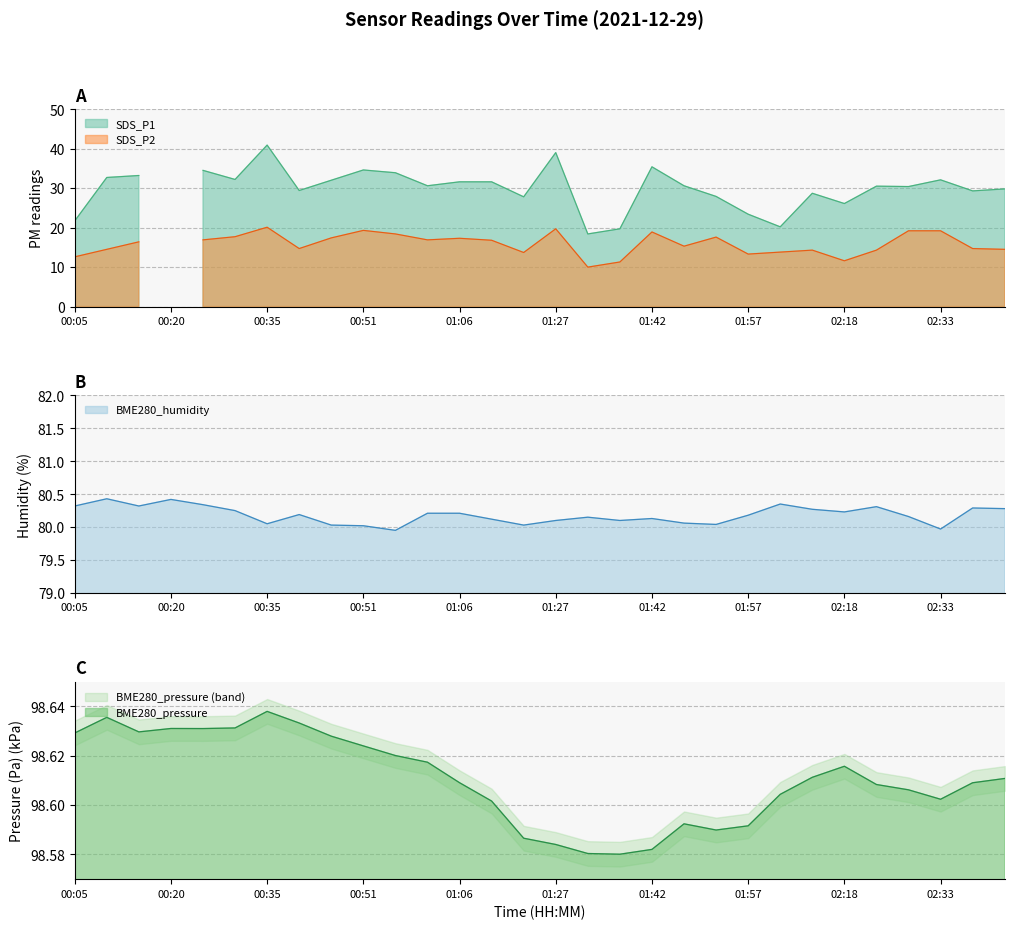

The value at 10 is 98.6. True or false?

True